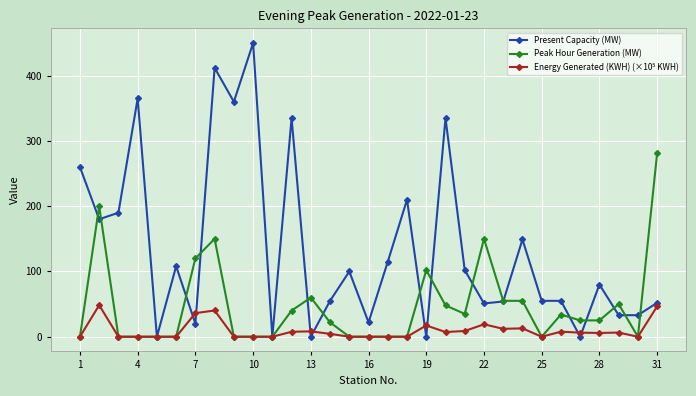

True or false: Peak Hour Generation (MW) has more than 1 points higher than both neighbors.

True